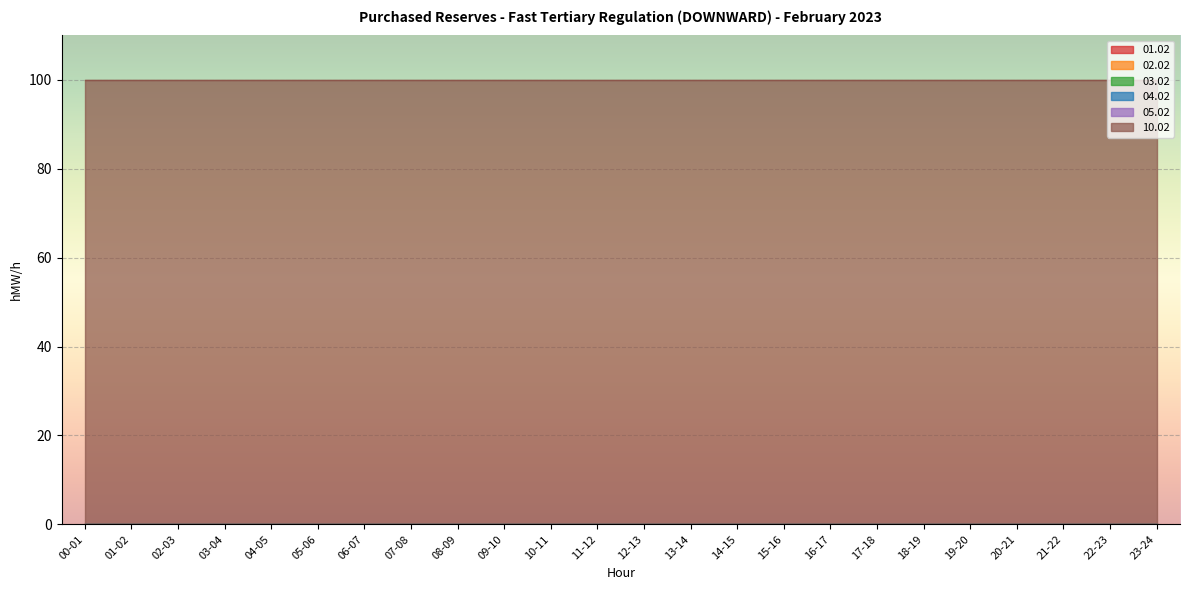

True or false: 10.02 and 04.02 cross at least once.

False